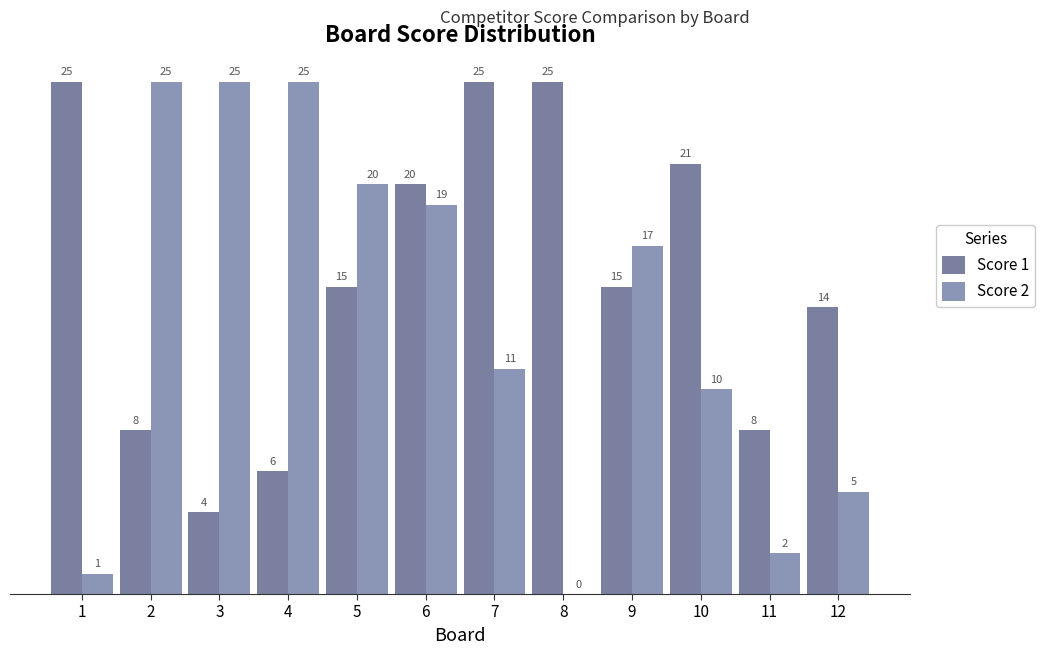

How many values in Score 2 are above zero?

11